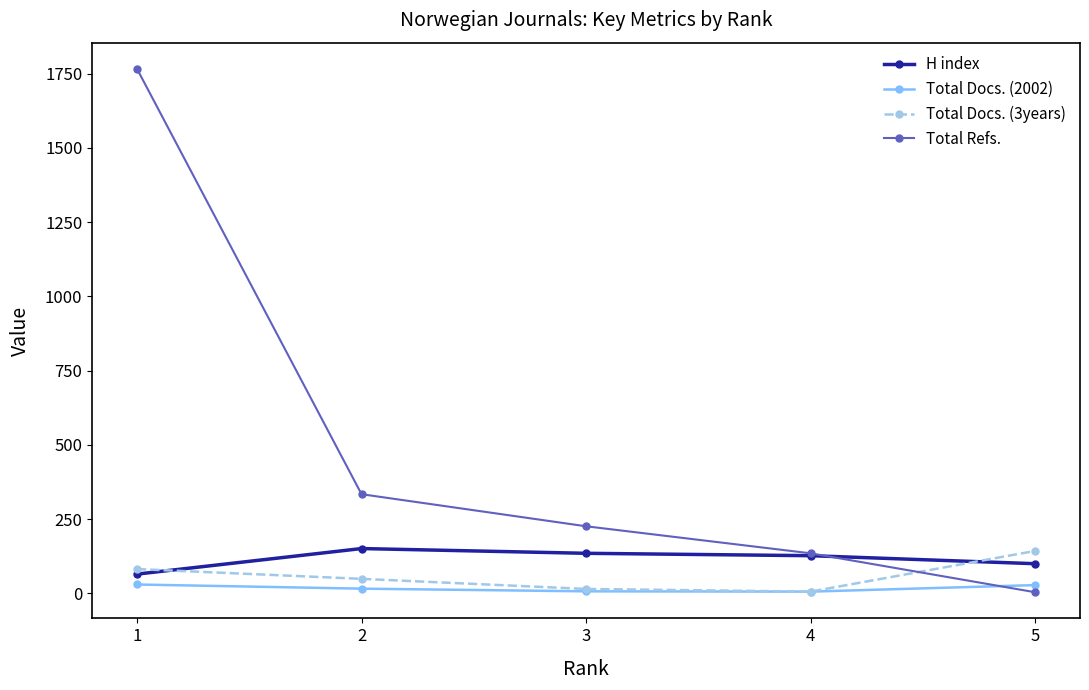

How many lines are shown in the chart?

4